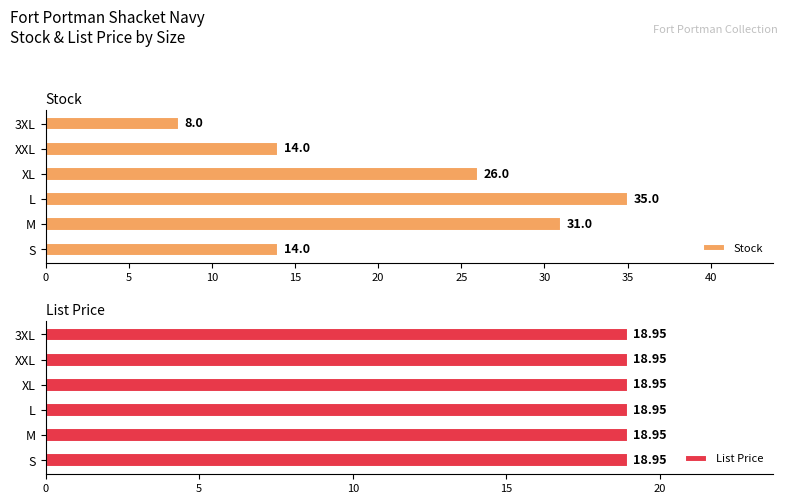

How many Stock values are between 14 and 31?

4